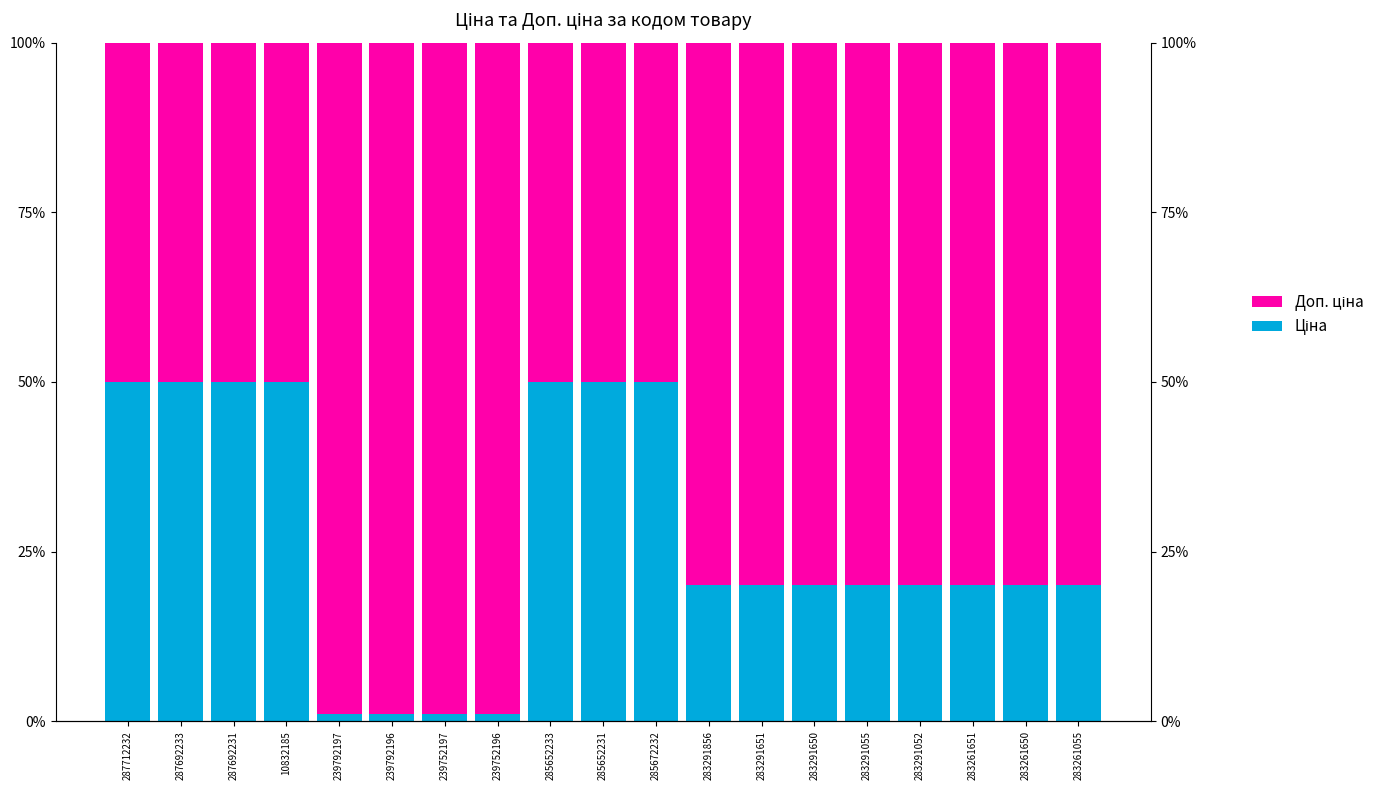

Rank the categories by Ціна value from highest to lowest.

287712232, 287692233, 287692231, 10832185, 285652233, 285652231, 285672232, 283291856, 283291651, 283291650, 283291055, 283291052, 283261651, 283261650, 283261055, 239792197, 239792196, 239752197, 239752196